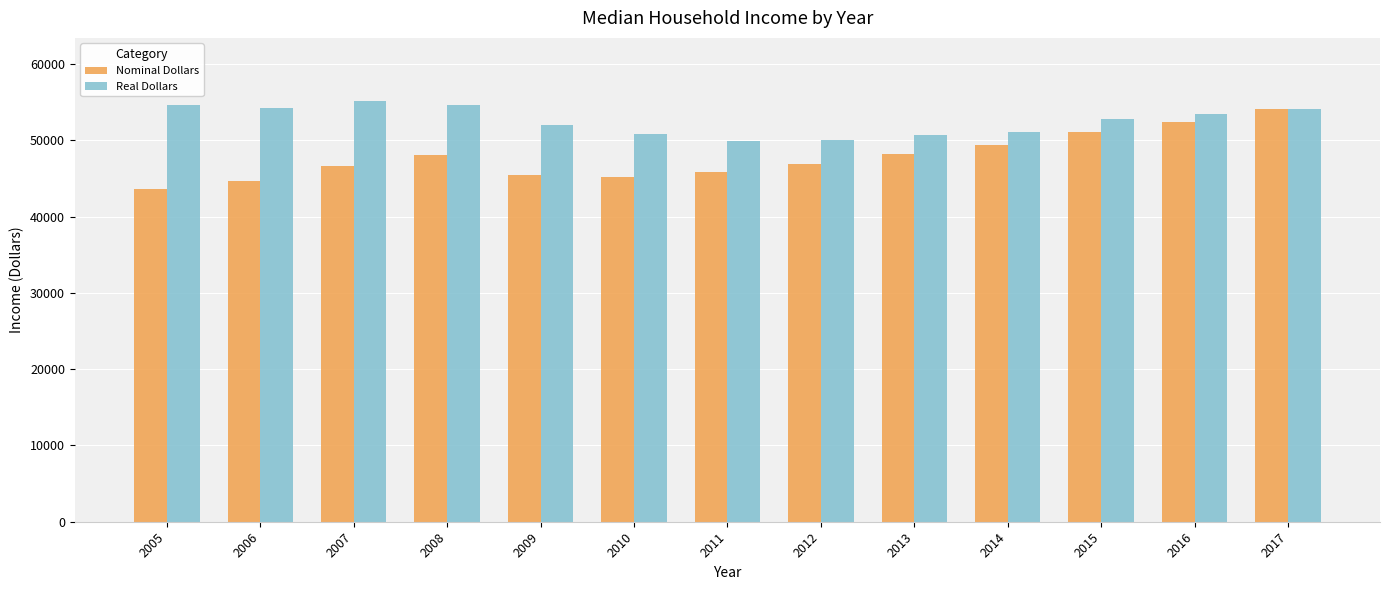

How many values in the Real Dollars series exceed 52832?

7